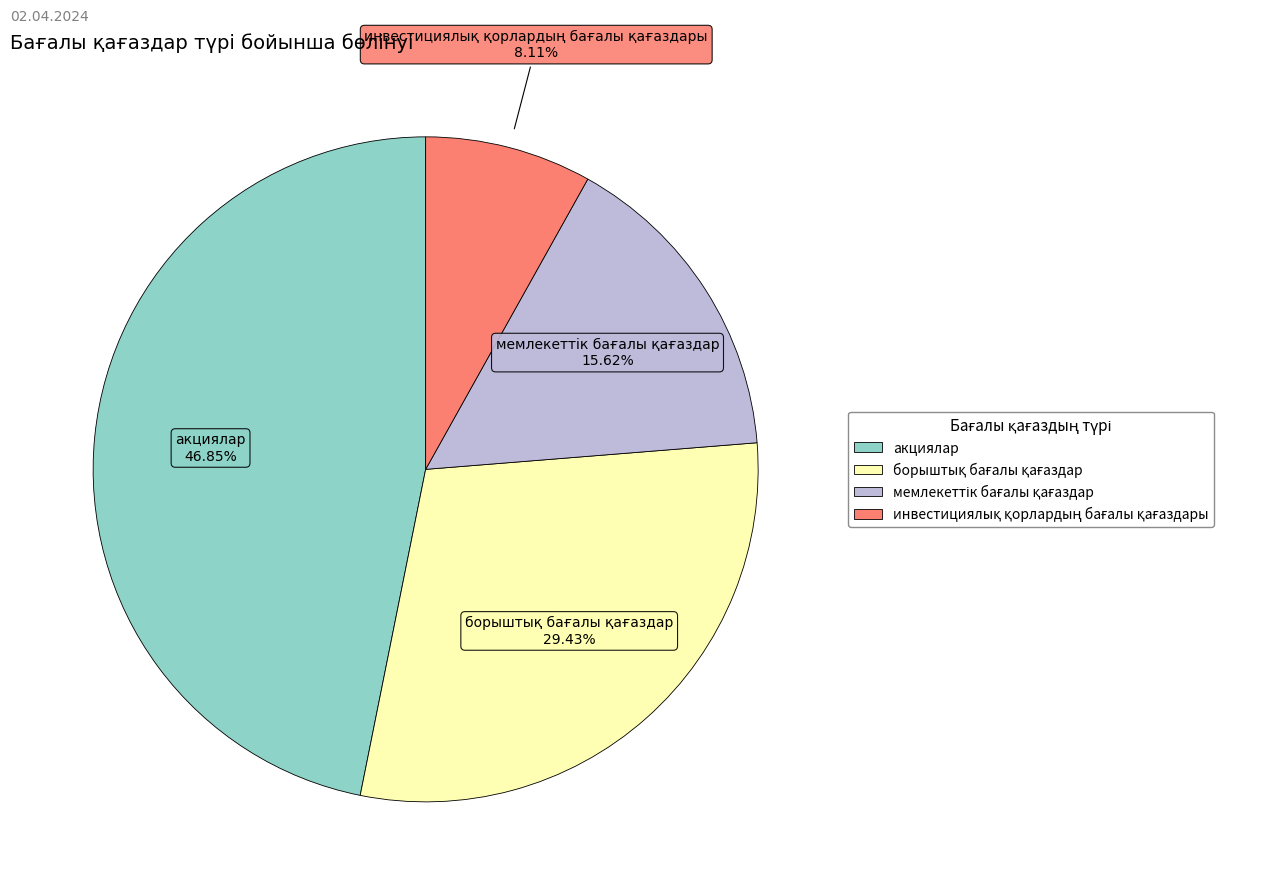

Does акциялар represent more than half of the total?

No